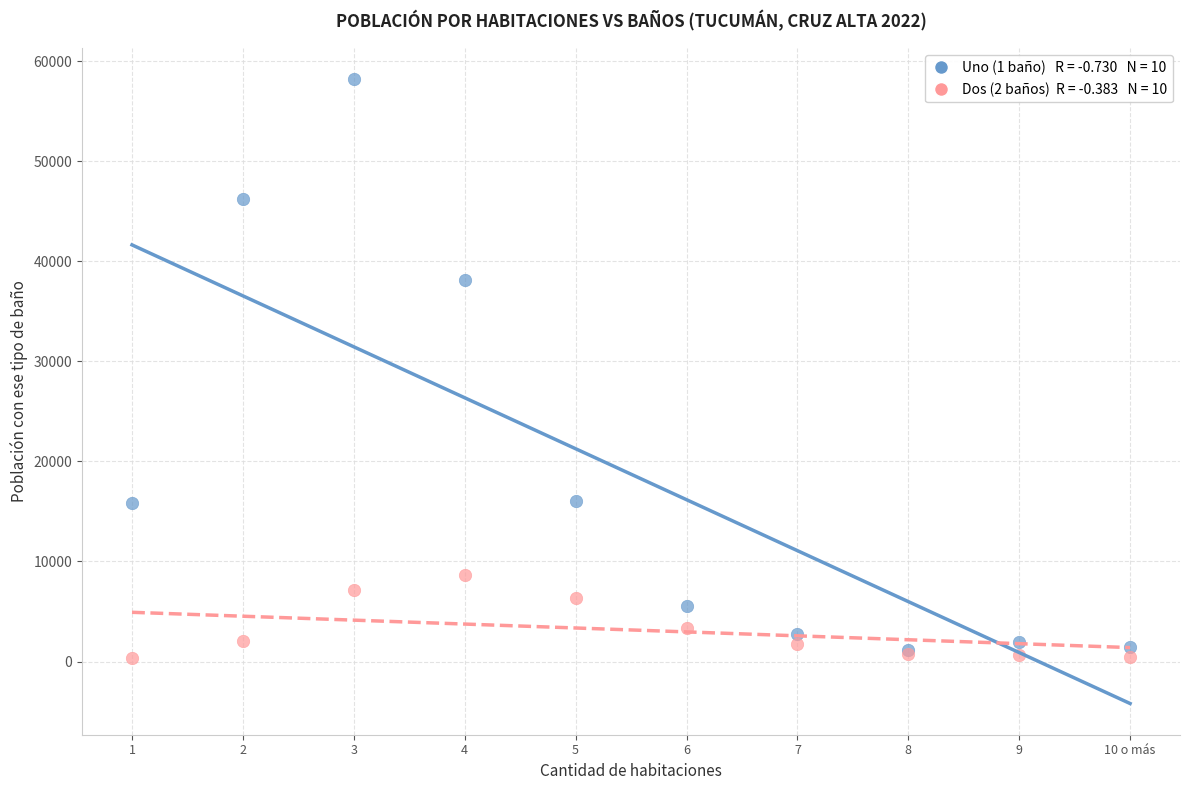

Across all series, what Y value is closest to 29270?

38079